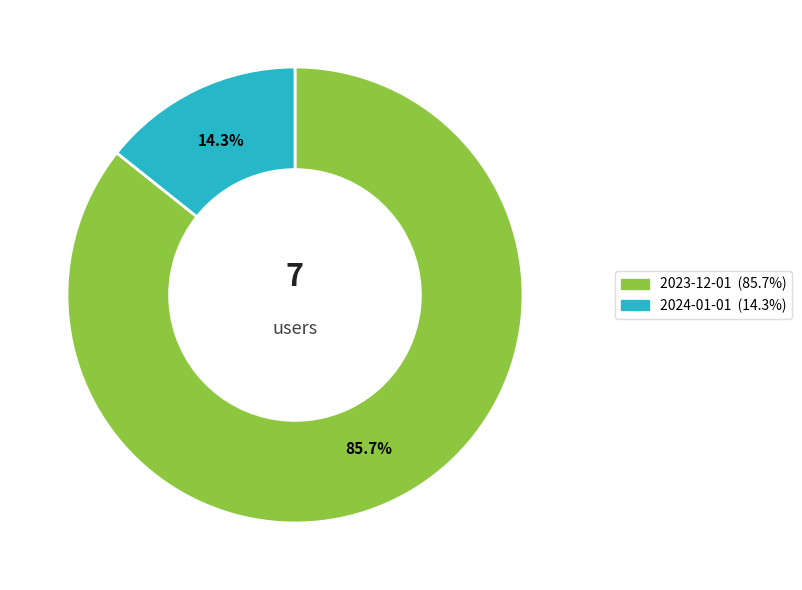

Combined, do 2024-01-01 and 2023-12-01 account for over 50%?

Yes